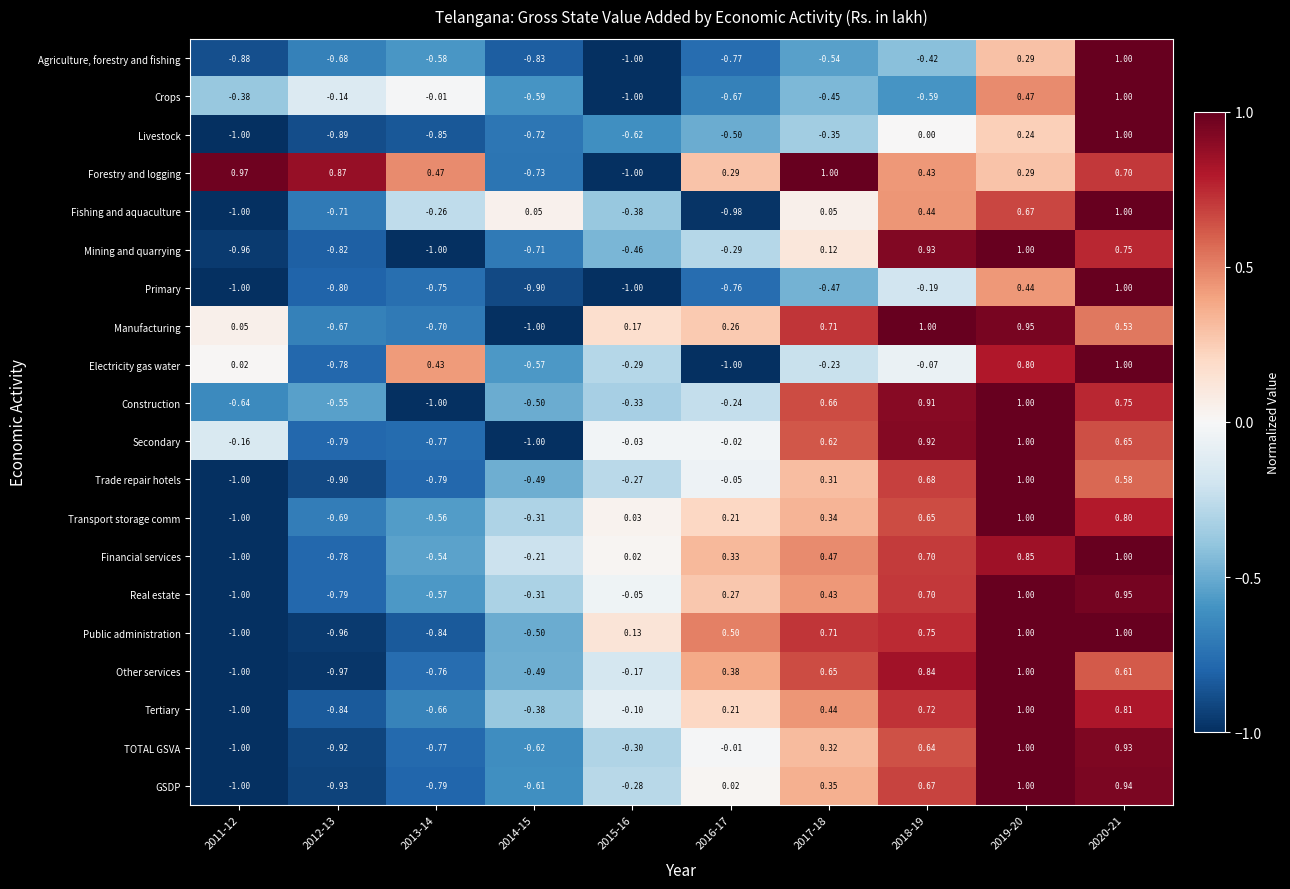

What is the smallest value displayed?

-1.0